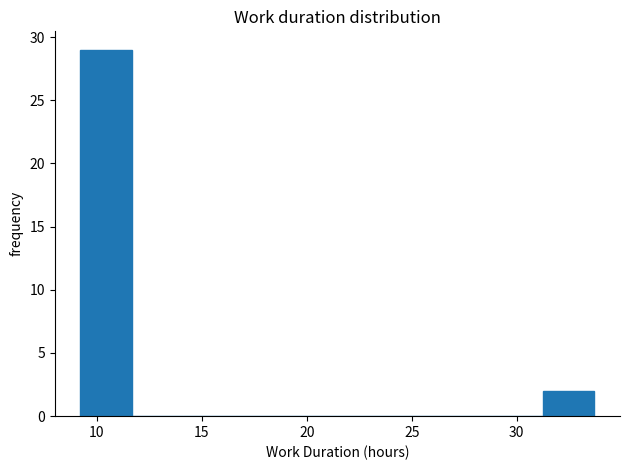

Reading left to right, list every bar in this chart as the range it spans on the x-axis followed by its height. Neither the bar edges nor the heights are printed on the chart, so give them approximately, as read against the axes.

9.0 to 11.5: 29
11.5 to 14.0: 0
14.0 to 16.5: 0
16.5 to 19.0: 0
19.0 to 21.5: 0
21.5 to 24.0: 0
24.0 to 26.5: 0
26.5 to 29.0: 0
29.0 to 31.0: 0
31.0 to 33.5: 2